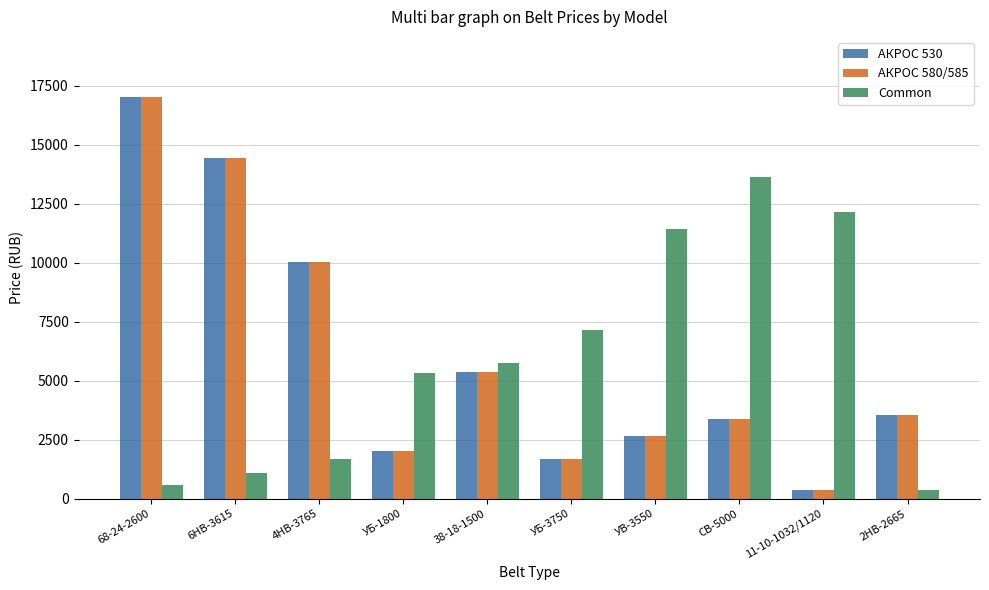

What is the label of the 1st bar from the left?

68-24-2600